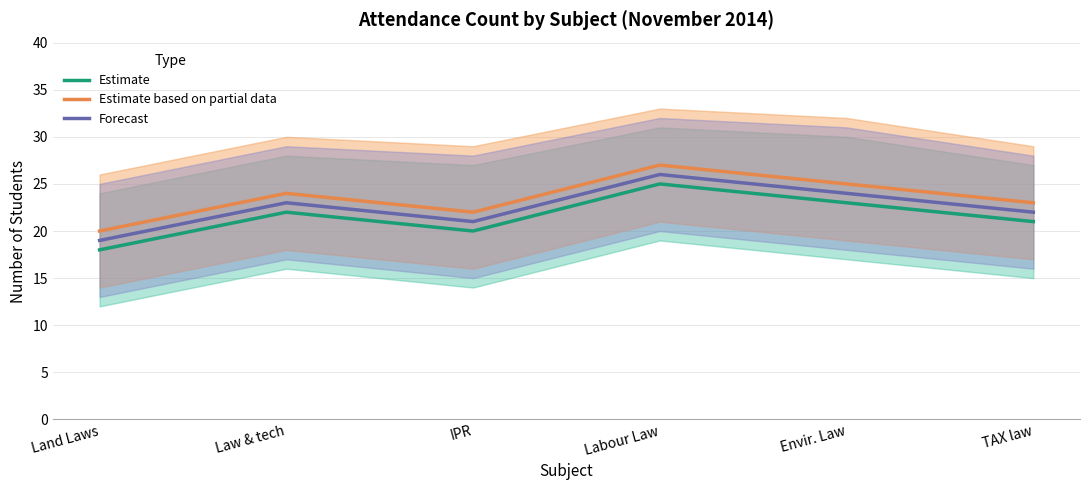

What is the value of the Estimate based on partial data point at the 6th from the left?

23